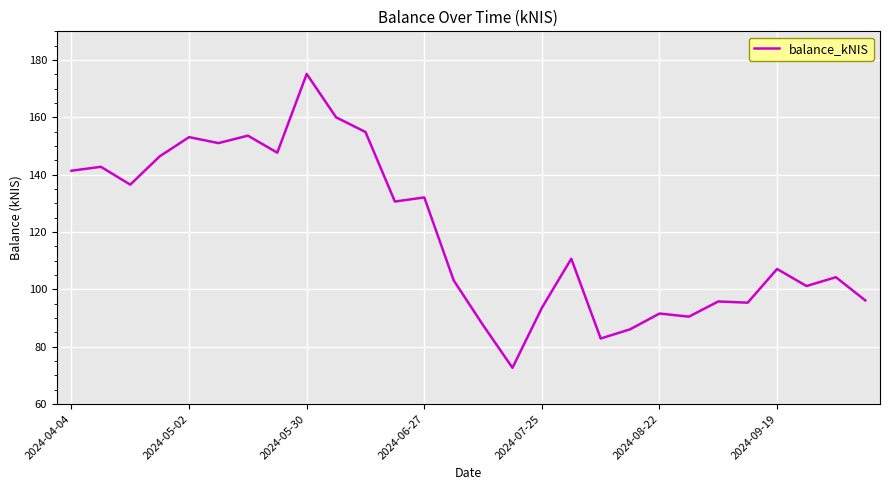

What is the difference between the maximum and minimum values?

102.5